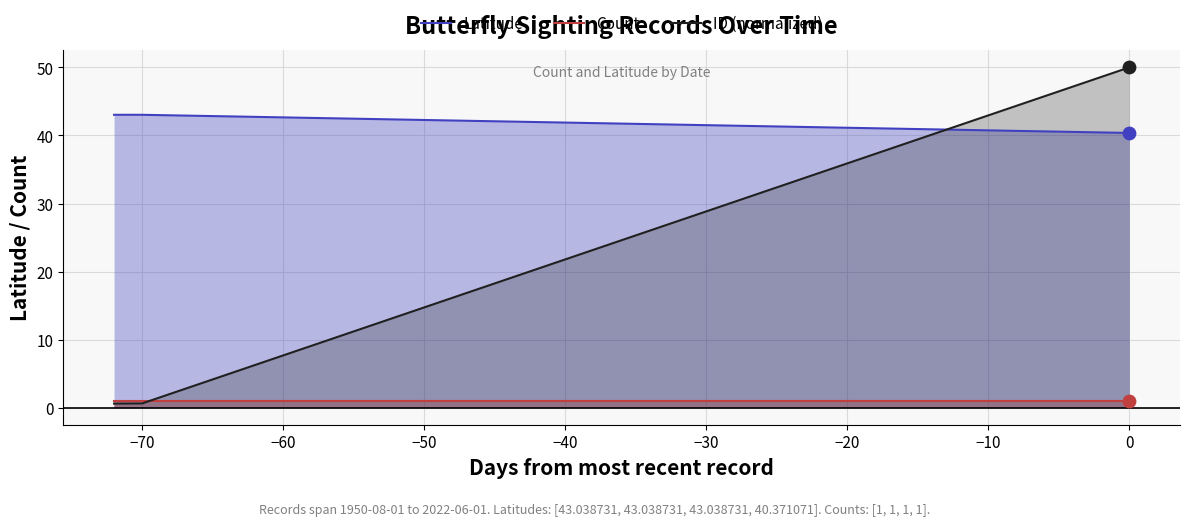

At how many categories does at least one series exceed 48?

1